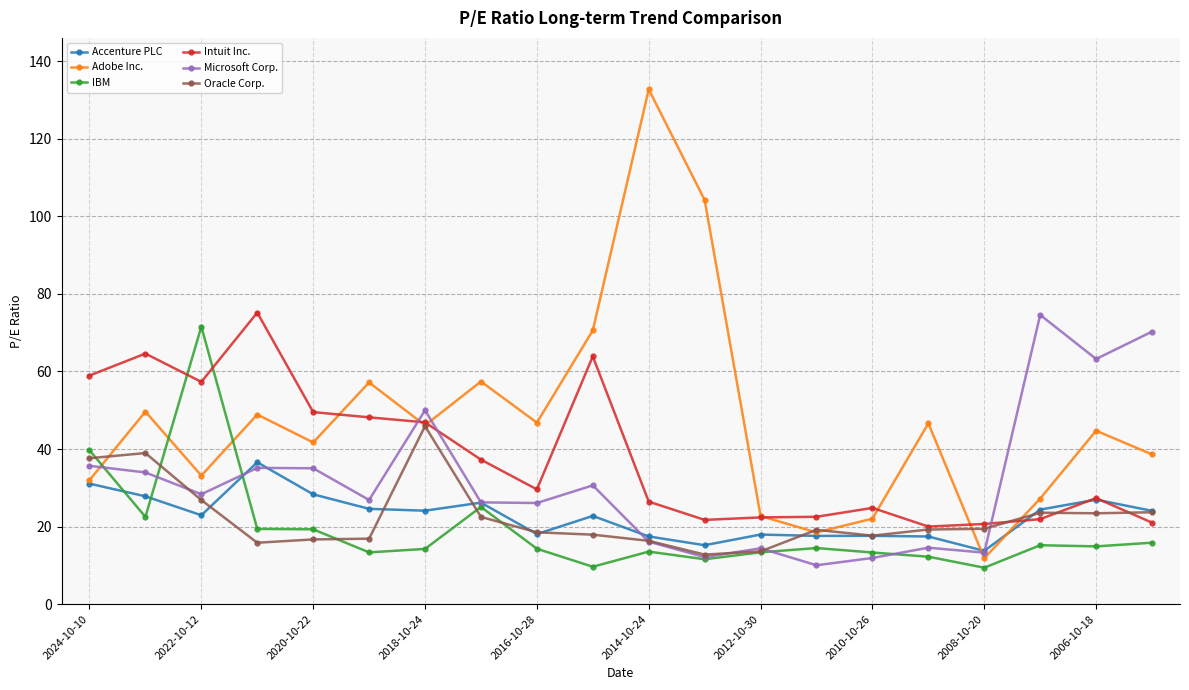

Which series has the largest range (max minus min)?

Adobe Inc.